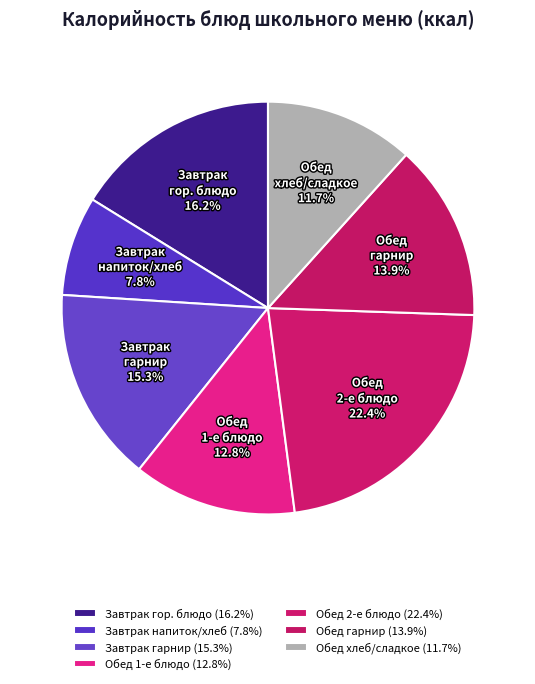

To the nearest percent, what is the average slice percentage?

14%